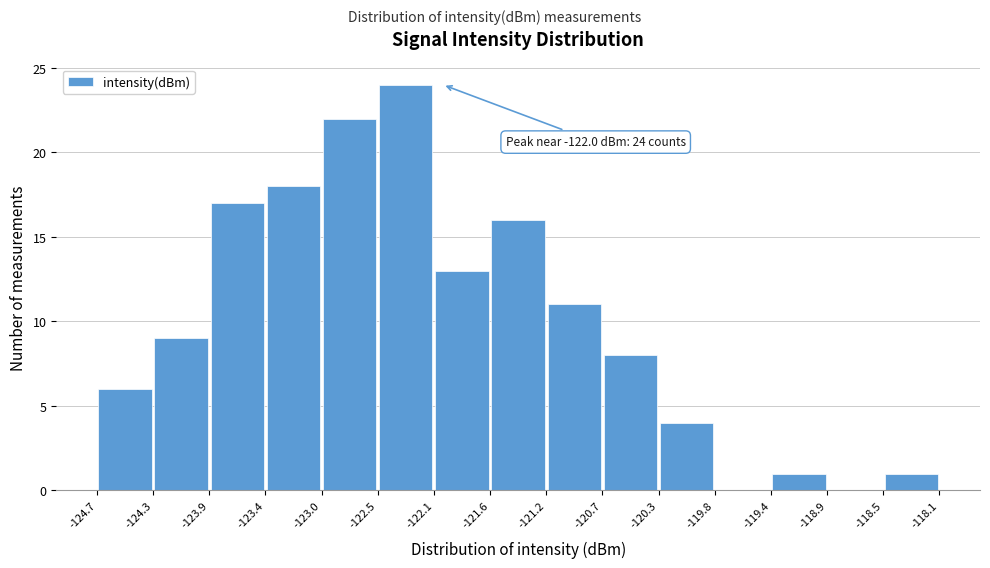

Over which range of the x-axis is the bar tallest?

-122.5 to -122.1